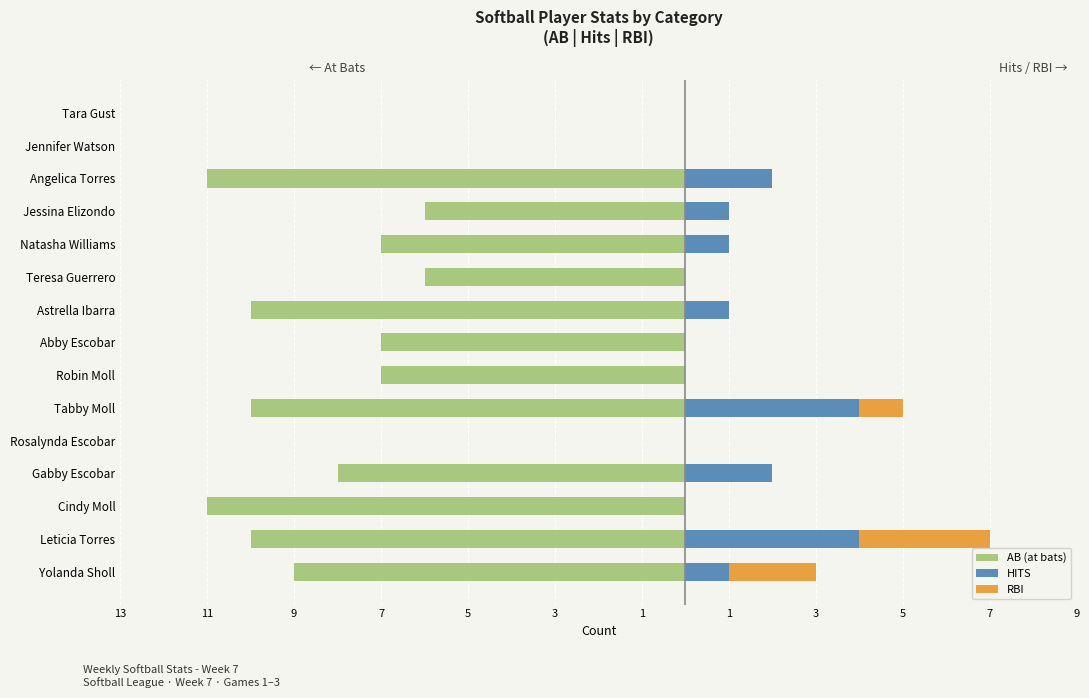

At how many categories does at least one series exceed -10?

15